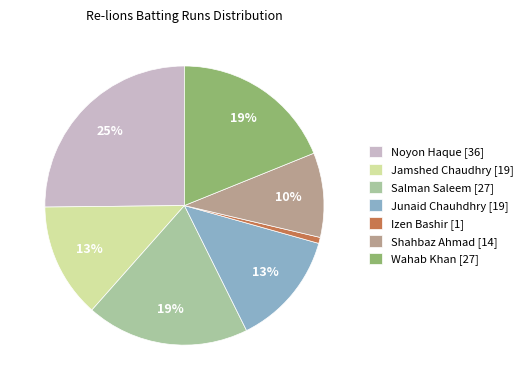

What percentage is the Junaid Chauhdhry [19] slice, to the nearest percent?

13%